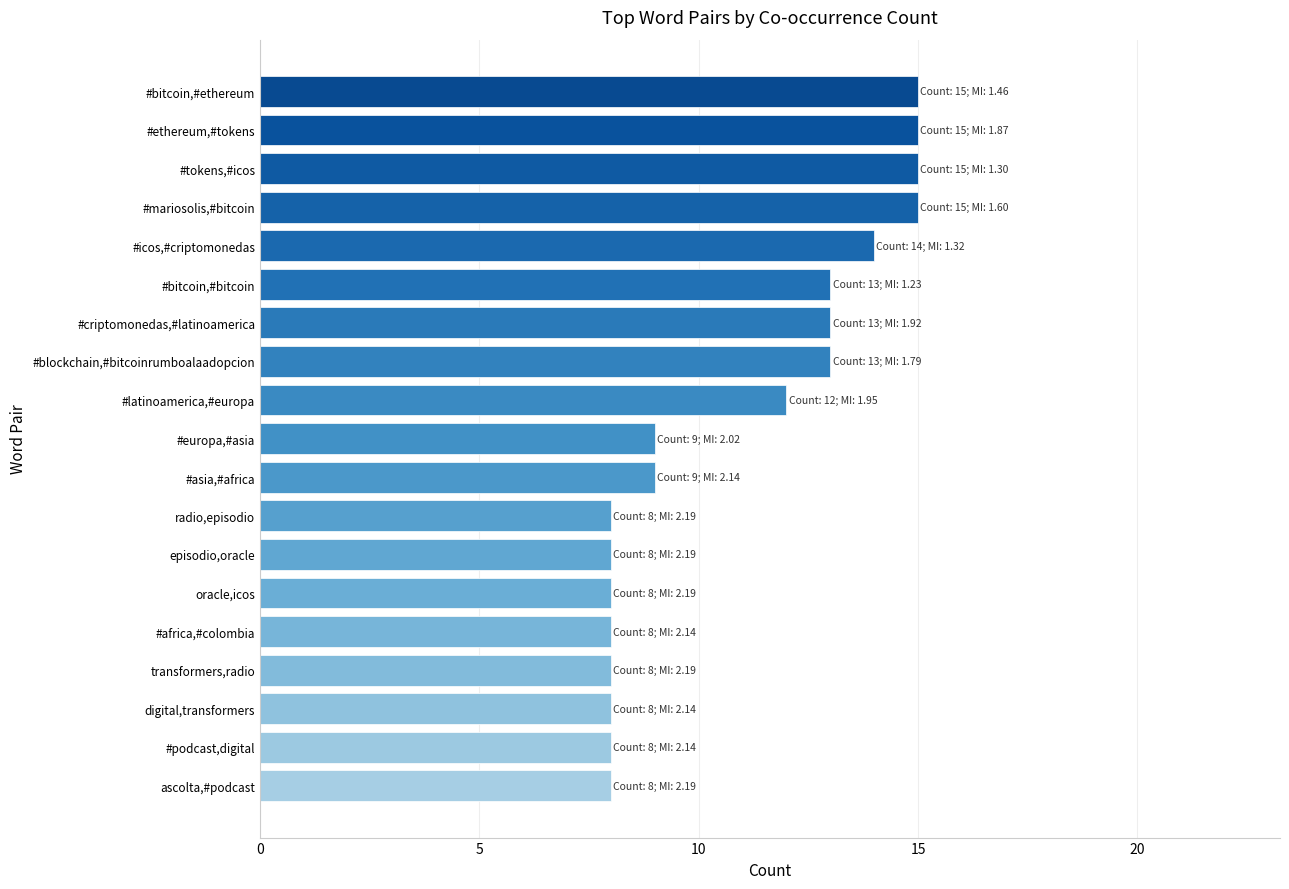

How many data points does each series have?

19